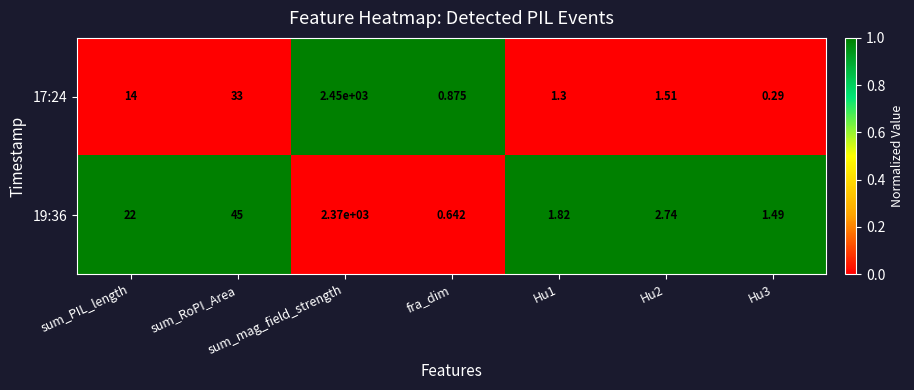

At which category is the sum across all series the highest?

sum_mag_field_strength